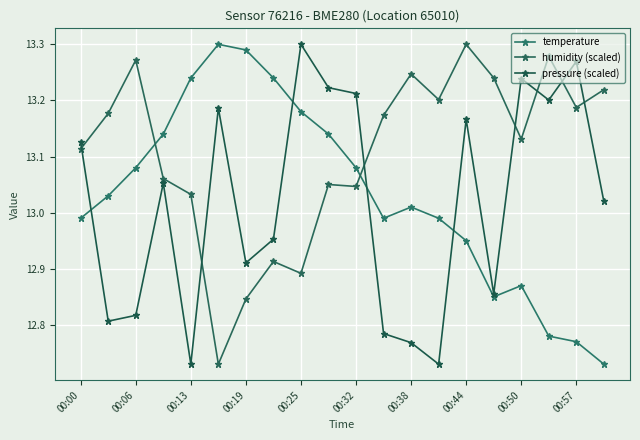

What is the difference between the second highest and minimum values in the humidity (scaled) series?

0.5